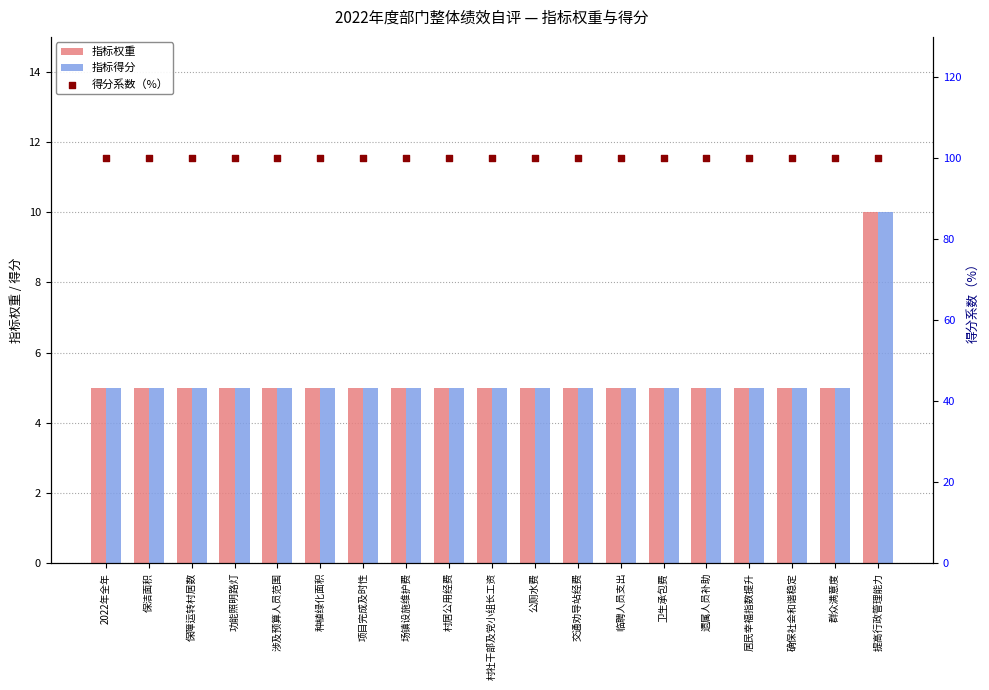

Which series reaches the minimum Y coordinate?

指标权重